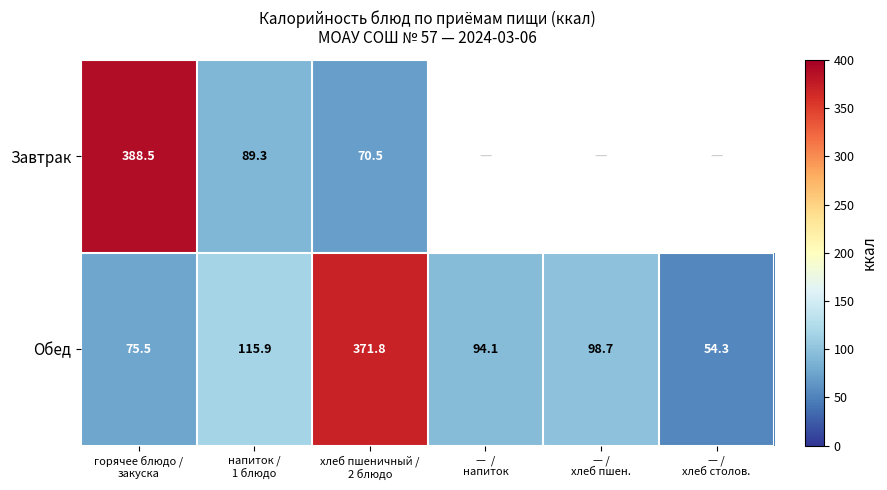

What is the difference between the second highest and second lowest values in the Обед series?

40.4